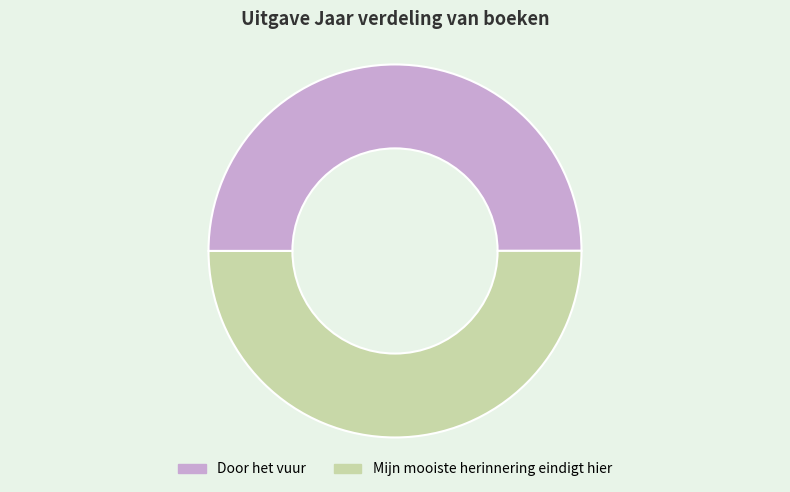

Do Mijn mooiste herinnering eindigt hier and Door het vuur together represent more than half of the pie?

Yes